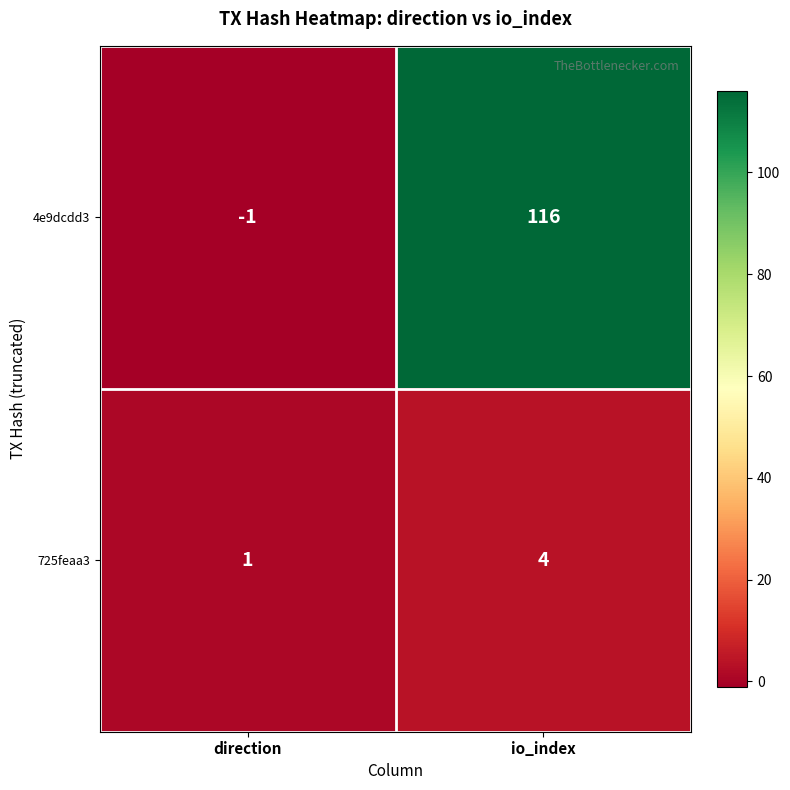

Which series has the largest total across all categories?

4e9dcdd3